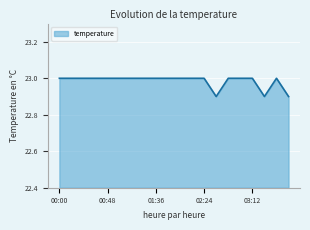

What is the average value?

23.0